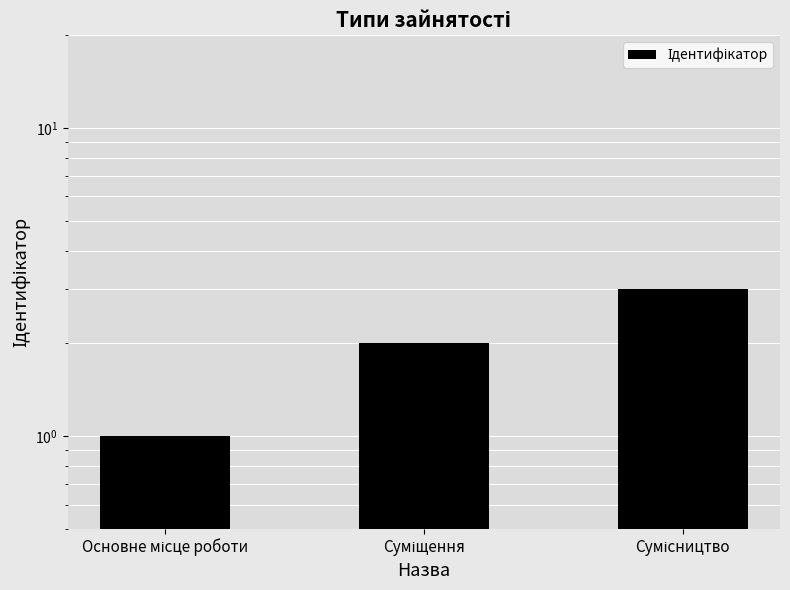

How many values are below 2?

1